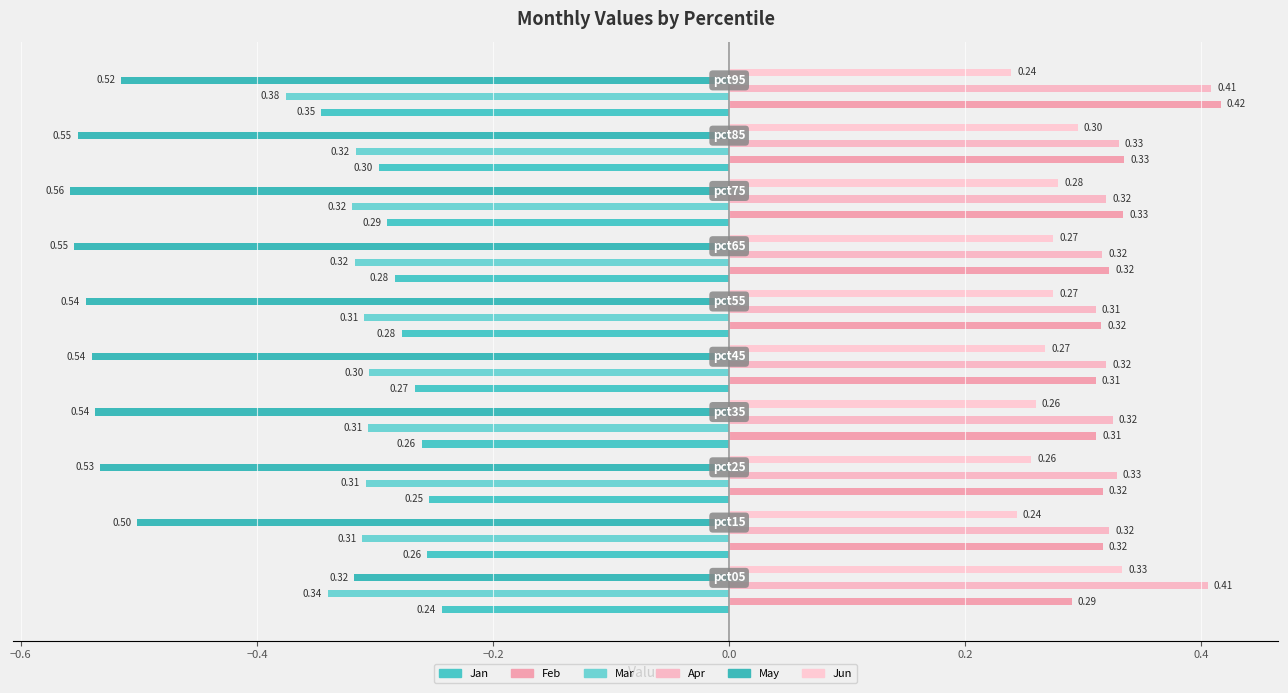

How many categories are shown in the chart?

10